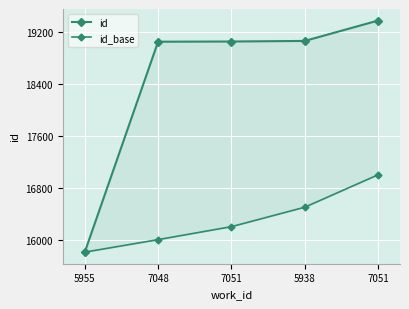

What are all the series names shown in the legend?

id, id_base